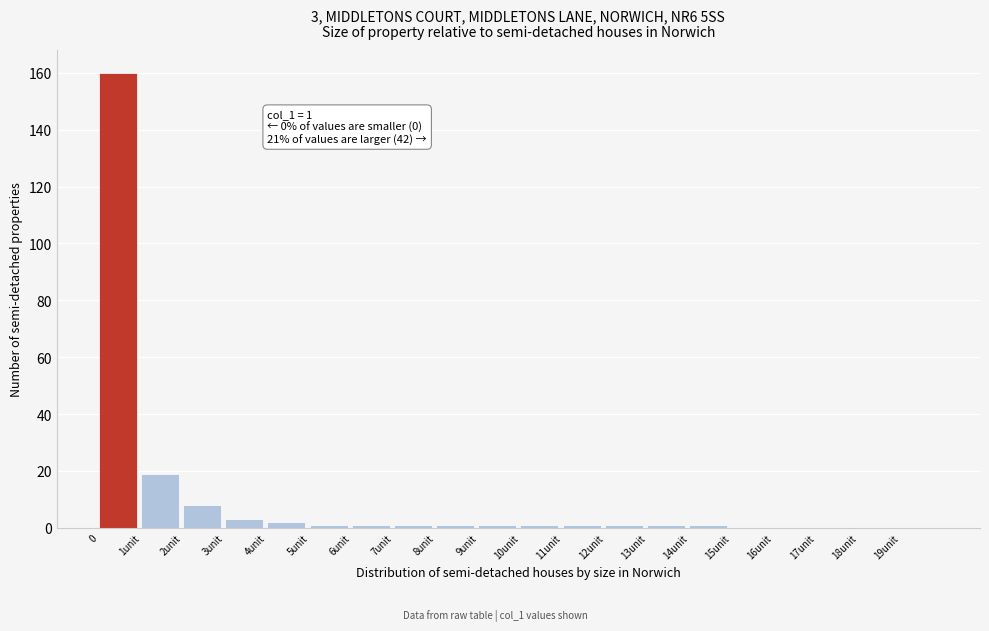

Reading left to right, extract all data points from this chart.

0=160	1unit=19	2unit=8	3unit=3	4unit=2	5unit=1	6unit=1	7unit=1	8unit=1	9unit=1	10unit=1	11unit=1	12unit=1	13unit=1	14unit=1	15unit=0	16unit=0	17unit=0	18unit=0	19unit=0